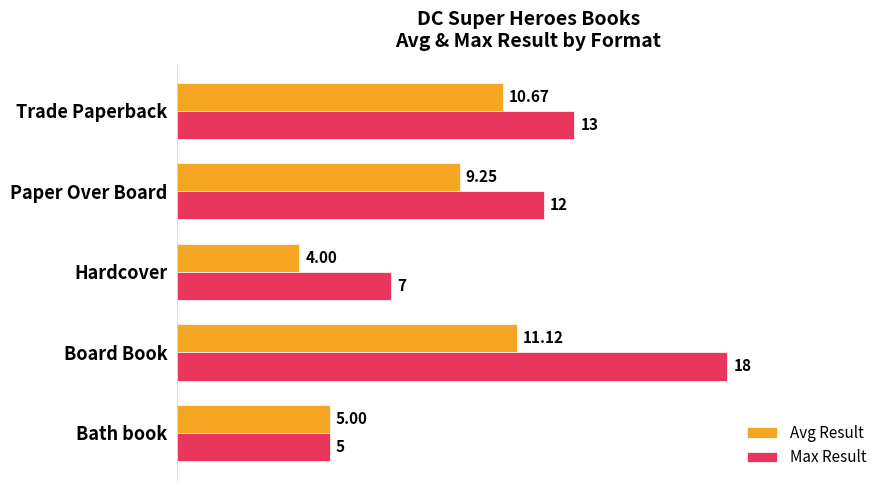

Is the value of Max Result at Bath book greater than the value of Avg Result at Board Book?

No